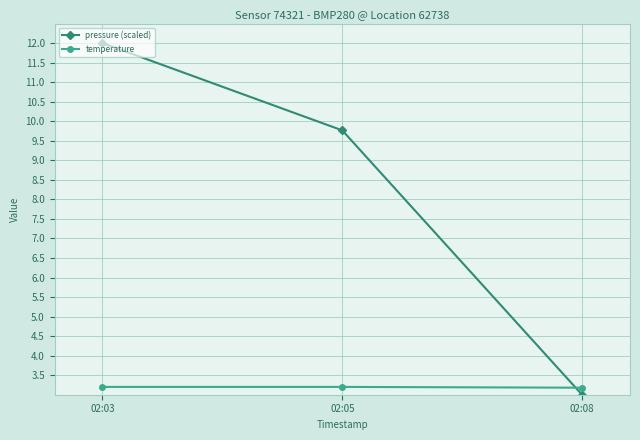

The value of pressure (scaled) at 02:08 is 1.2. True or false?

False